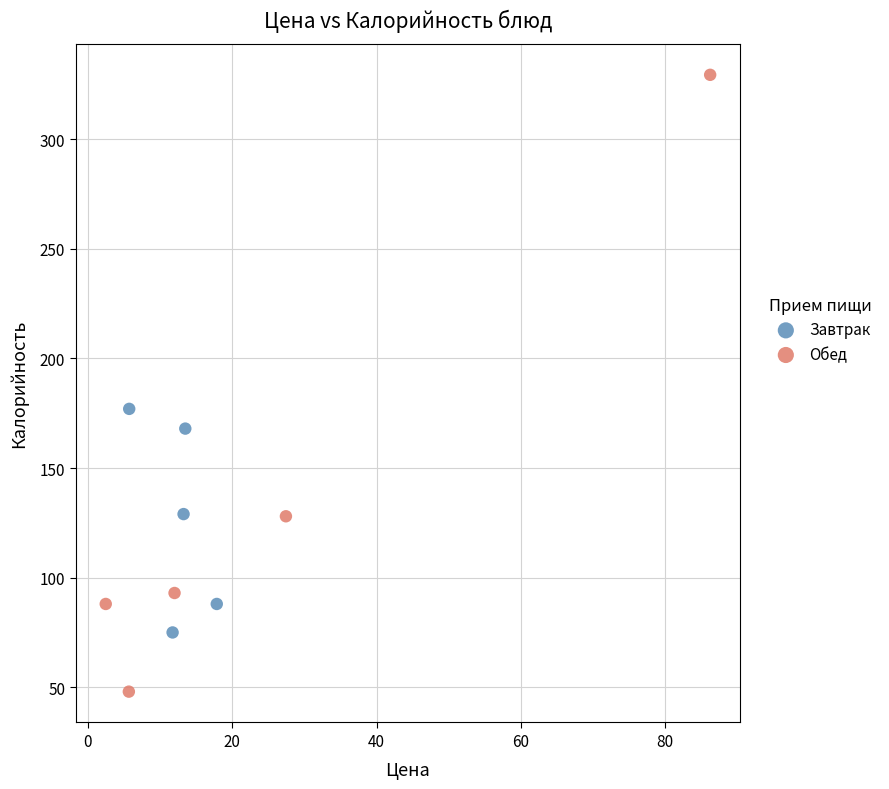

Which series reaches the minimum Y coordinate?

Обед